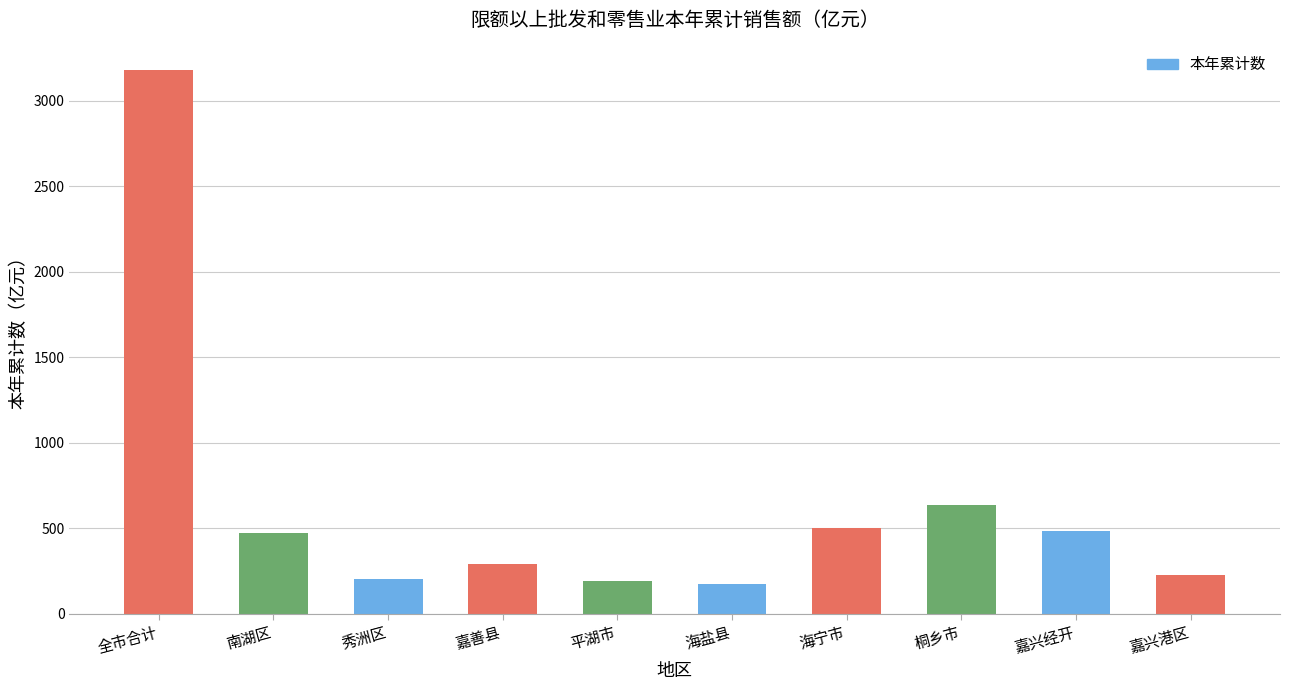

What is the label of the 3rd bar from the left?

秀洲区